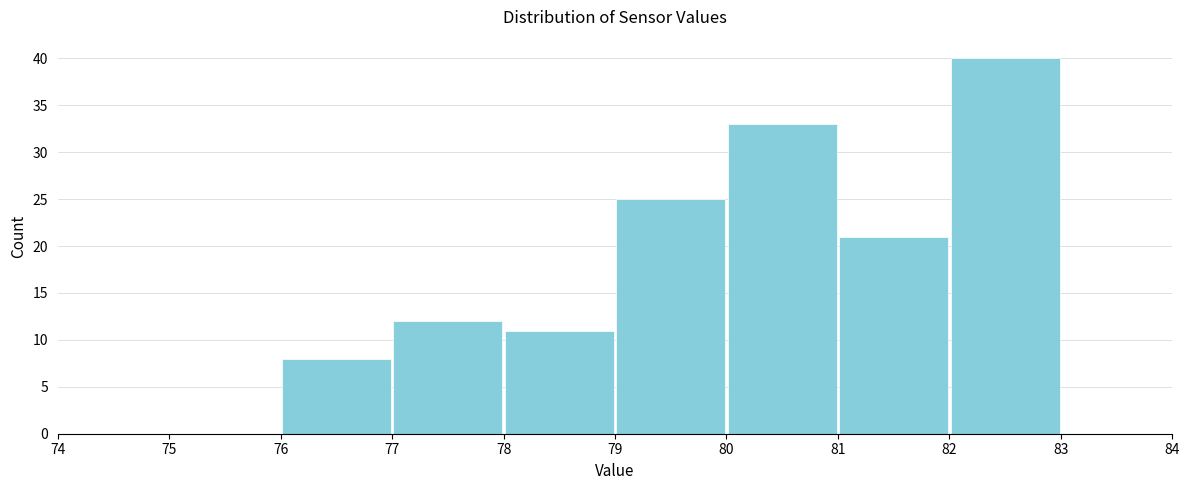

What is the height of the bar covering 76 to 77 on the x-axis? The values are not printed on the chart, so give them approximately, as read against the axis.

8